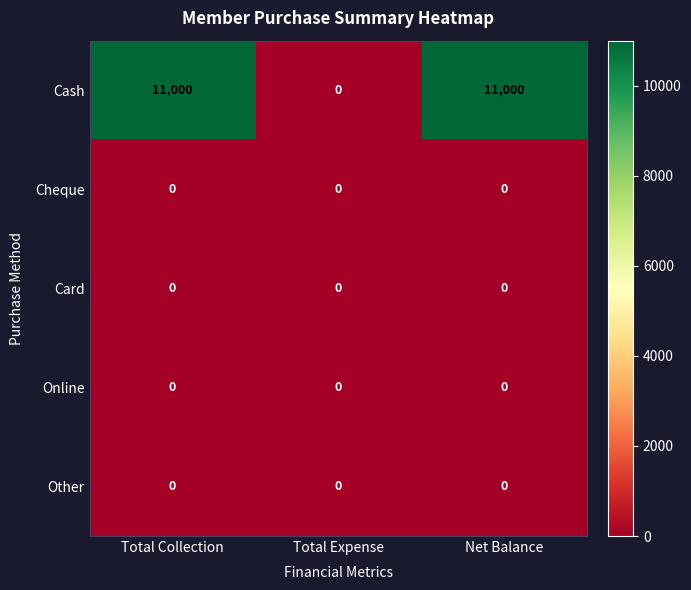

Is the value of Cash at Net Balance greater than the value of Other at Total Expense?

Yes